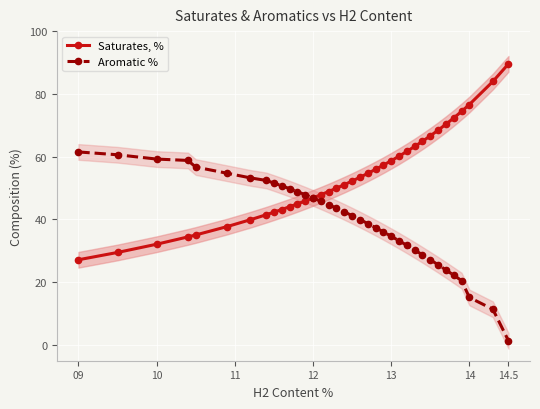

Is it true that Aromatic % equals 21.6 at 14.5?

False